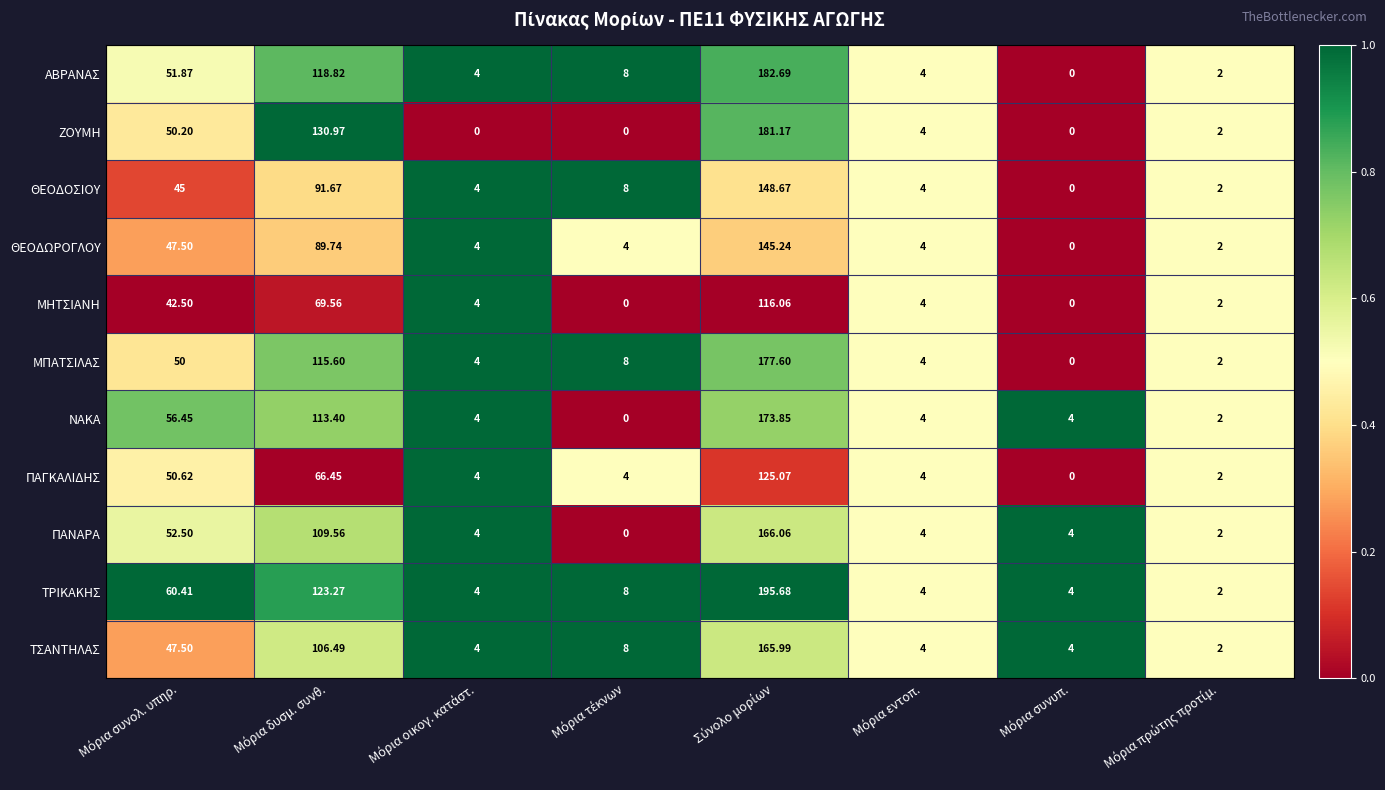

Which series has the largest total across all categories?

ΤΡΙΚΑΚΗΣ